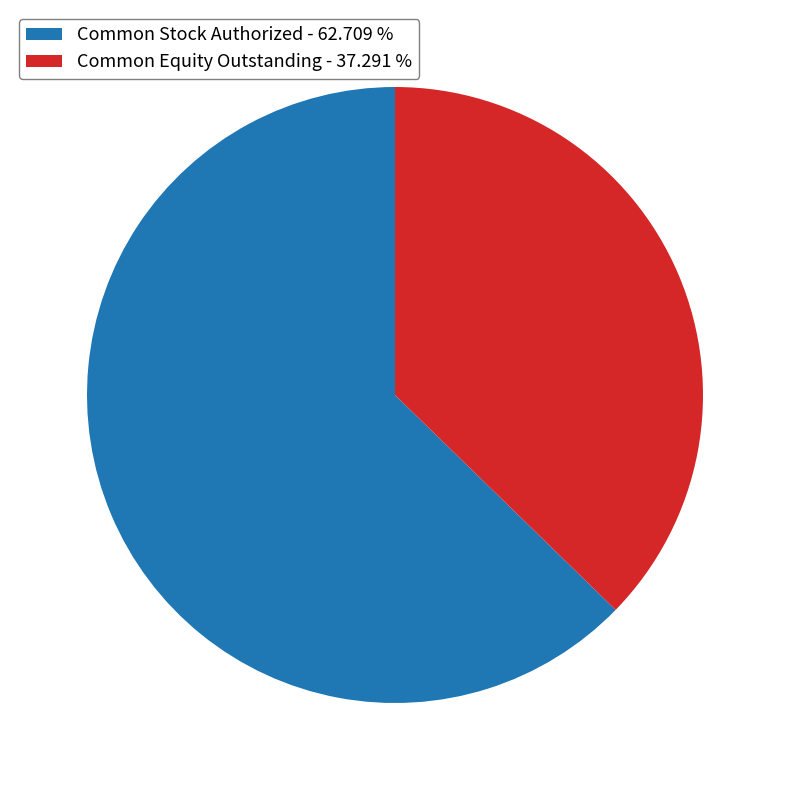

How many segments does this pie chart have?

2